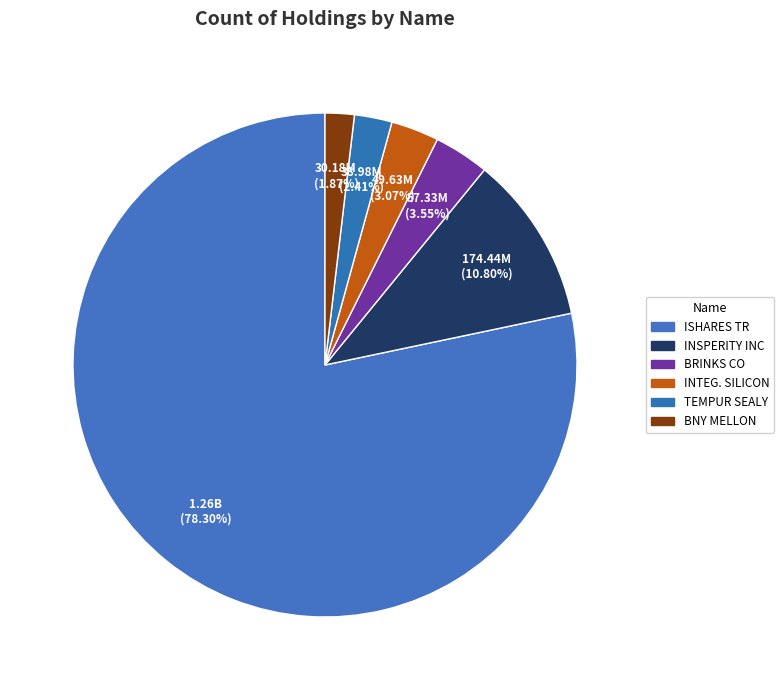

Rank the categories by value from lowest to highest.

BANK NEW YORK MELLON CORP, TEMPUR SEALY INTL INC, INTEGRATED SILICON SOLUTION, BRINKS CO, INSPERITY INC, ISHARES TR